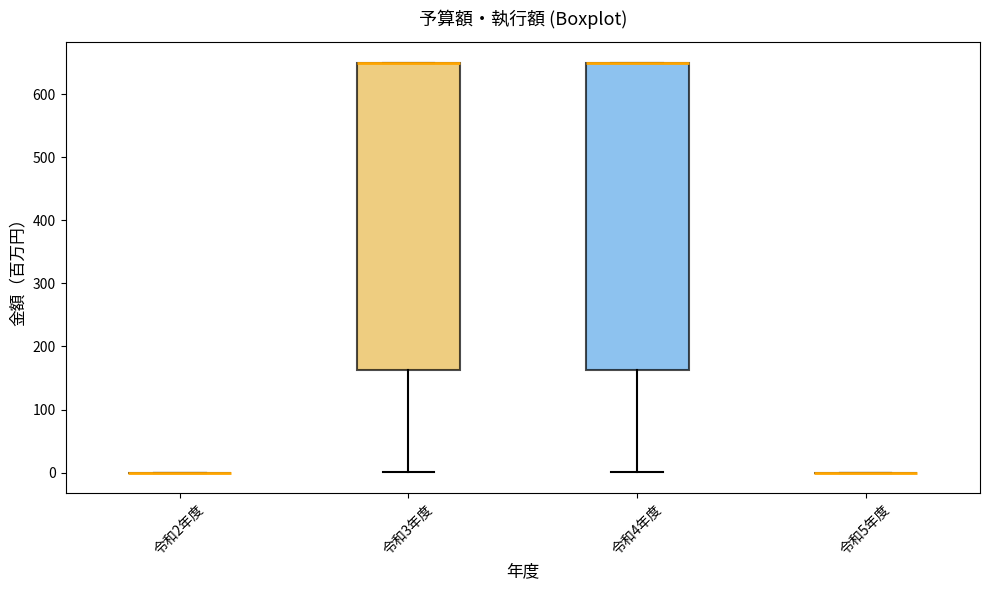

Reading left to right, transcribe this box plot: for each box, give where its median line is, the range the box spans, and where its two whiskers end, as read against the y-axis. The values are not printed on the chart, so give them approximately, as read against the axis.

令和2年度: box collapsed to a line at 0, whiskers 0 to 0
令和3年度: median 650 (drawn on the box's upper edge), box 160 to 650, whiskers 0 to 650
令和4年度: median 650 (drawn on the box's upper edge), box 160 to 650, whiskers 0 to 650
令和5年度: box collapsed to a line at 0, whiskers 0 to 0